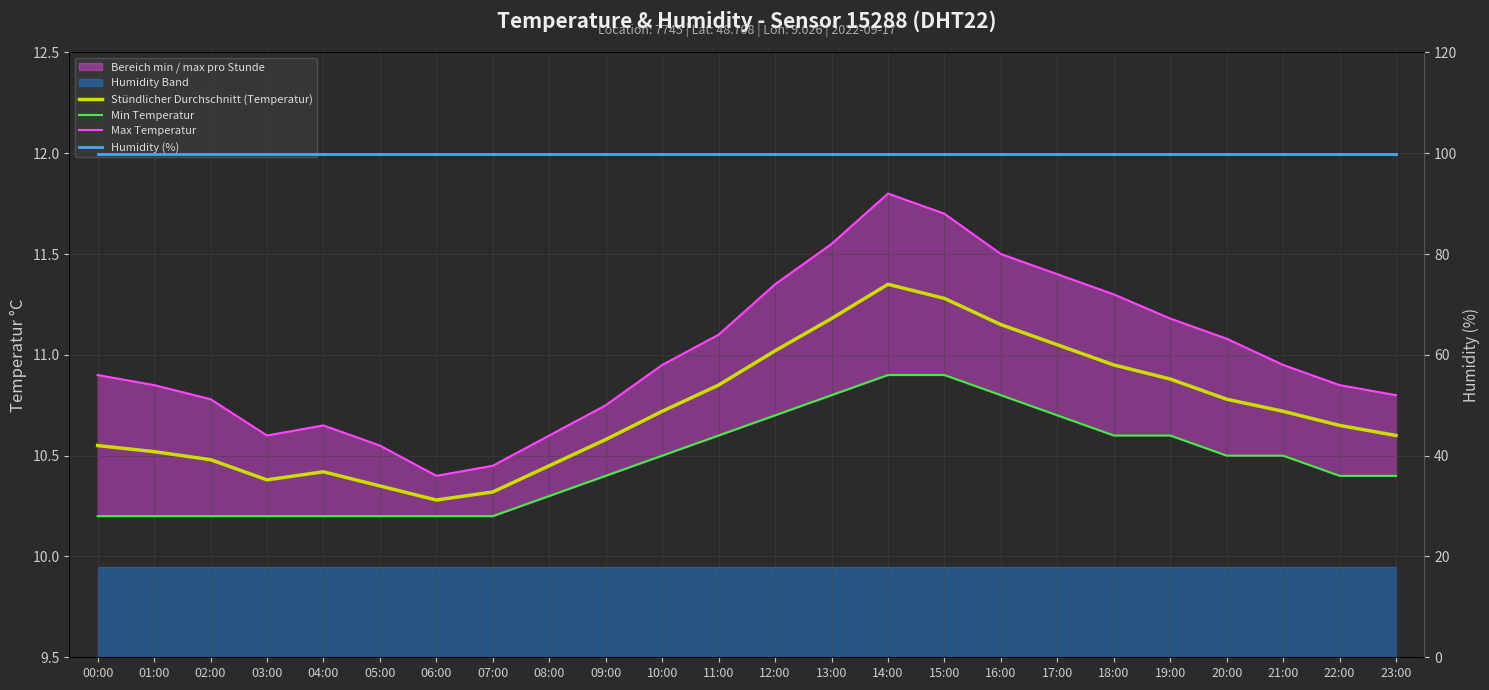

Which label corresponds to the smallest value in the chart?

00:00